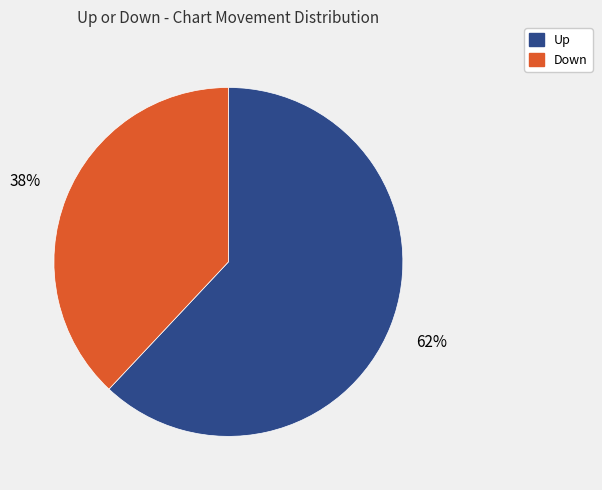

How many slices are in this pie chart?

2